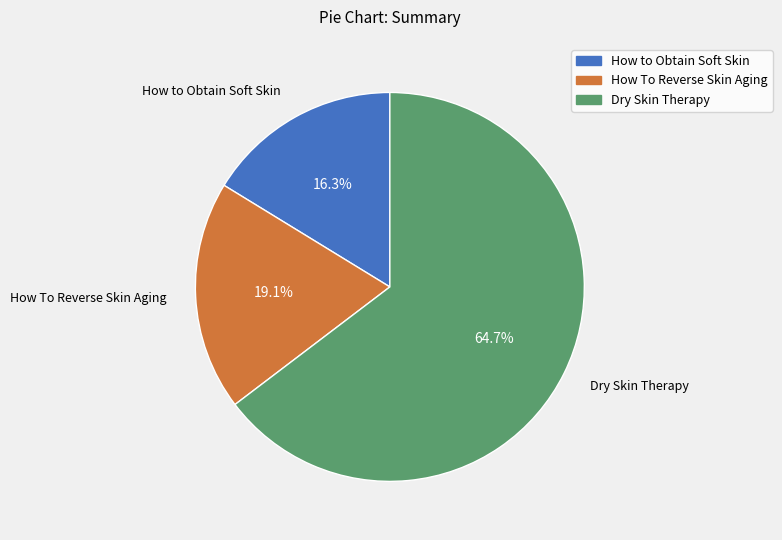

What percentage is the How to Obtain Soft Skin slice, to the nearest percent?

16%